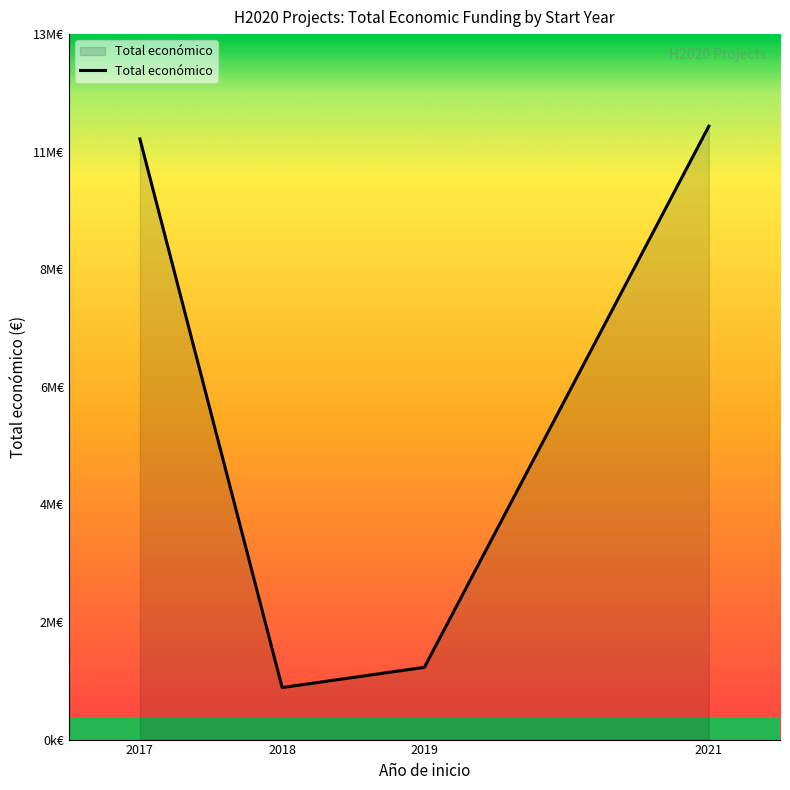

Between 2021 and 2019, which is larger?

2021